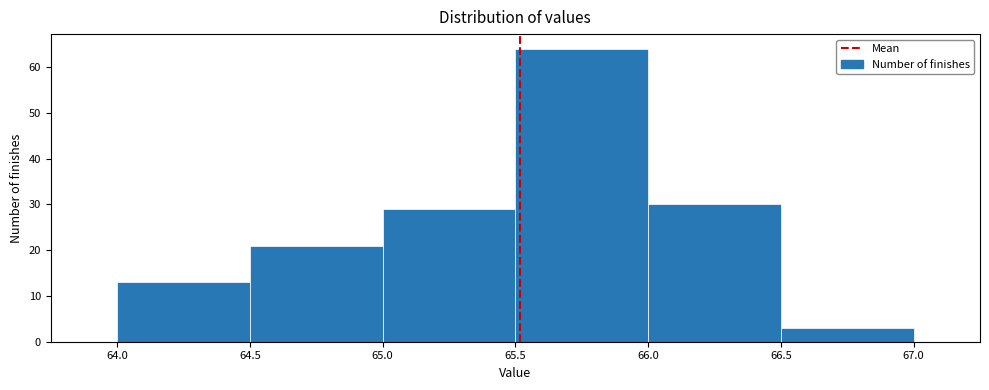

Reading left to right, list every bar in this chart as the range it spans on the x-axis followed by its height. The values are not printed on the chart, so give them approximately, as read against the axis.

64.0 to 64.5: 13
64.5 to 65.0: 21
65.0 to 65.5: 29
65.5 to 66.0: 64
66.0 to 66.5: 30
66.5 to 67.0: 3